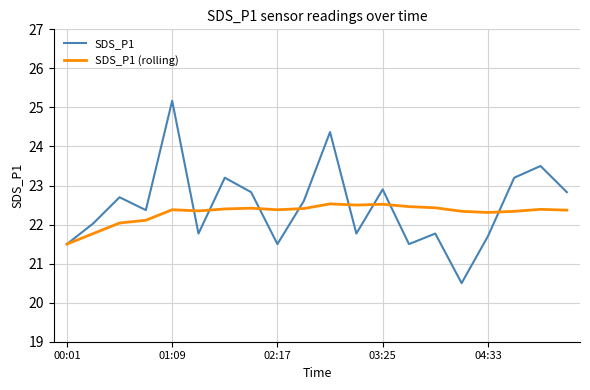

Which series ends up on top after the final intersection of SDS_P1 (rolling) and SDS_P1?

SDS_P1